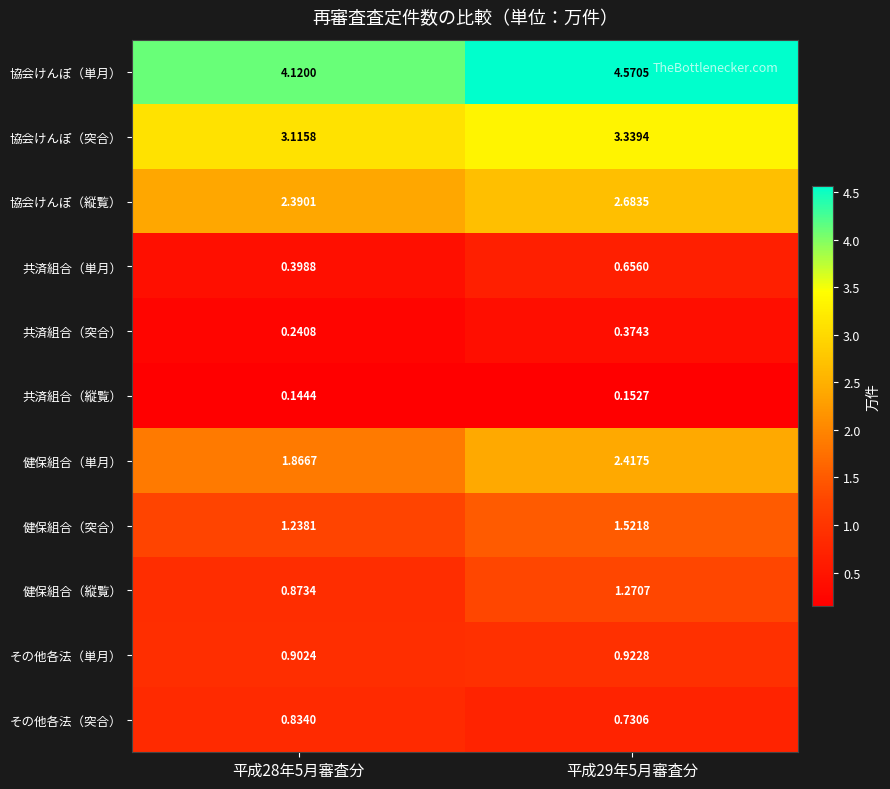

At 平成29年5月審査分, list the series in order from smallest to largest.

共済組合（縦覧）, 共済組合（突合）, 共済組合（単月）, その他各法（突合）, その他各法（単月）, 健保組合（縦覧）, 健保組合（突合）, 健保組合（単月）, 協会けんぽ（縦覧）, 協会けんぽ（突合）, 協会けんぽ（単月）